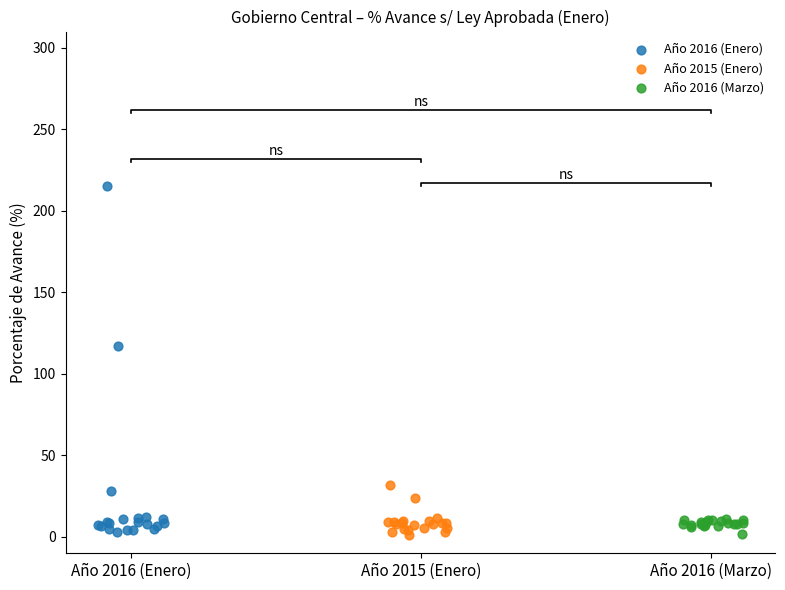

Which series contains the highest Y value?

Año 2016 (Enero)